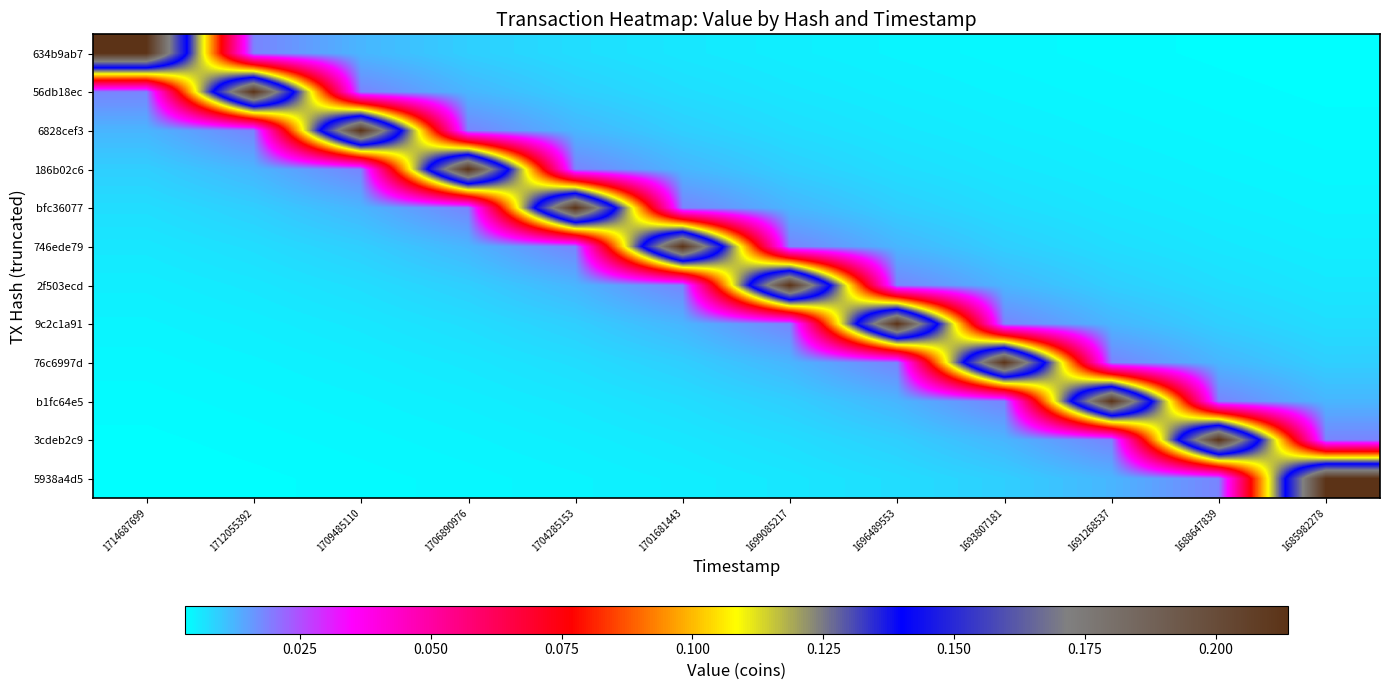

Reading left to right, transcribe all the data shown in this chart.

634b9ab7: 1714687699=0.2	1712055392=0.0	1709485110=0.0	1706890976=0.0	1704285153=0.0	1701681443=0.0	1699085217=0.0	1696489553=0.0	1693807181=0.0	1691268537=0.0	1688647839=0.0	1685982278=0.0
56db18ec: 1714687699=0.0	1712055392=0.2	1709485110=0.0	1706890976=0.0	1704285153=0.0	1701681443=0.0	1699085217=0.0	1696489553=0.0	1693807181=0.0	1691268537=0.0	1688647839=0.0	1685982278=0.0
6828cef3: 1714687699=0.0	1712055392=0.0	1709485110=0.2	1706890976=0.0	1704285153=0.0	1701681443=0.0	1699085217=0.0	1696489553=0.0	1693807181=0.0	1691268537=0.0	1688647839=0.0	1685982278=0.0
186b02c6: 1714687699=0.0	1712055392=0.0	1709485110=0.0	1706890976=0.2	1704285153=0.0	1701681443=0.0	1699085217=0.0	1696489553=0.0	1693807181=0.0	1691268537=0.0	1688647839=0.0	1685982278=0.0
bfc36077: 1714687699=0.0	1712055392=0.0	1709485110=0.0	1706890976=0.0	1704285153=0.2	1701681443=0.0	1699085217=0.0	1696489553=0.0	1693807181=0.0	1691268537=0.0	1688647839=0.0	1685982278=0.0
746ede79: 1714687699=0.0	1712055392=0.0	1709485110=0.0	1706890976=0.0	1704285153=0.0	1701681443=0.2	1699085217=0.0	1696489553=0.0	1693807181=0.0	1691268537=0.0	1688647839=0.0	1685982278=0.0
2f503ecd: 1714687699=0.0	1712055392=0.0	1709485110=0.0	1706890976=0.0	1704285153=0.0	1701681443=0.0	1699085217=0.2	1696489553=0.0	1693807181=0.0	1691268537=0.0	1688647839=0.0	1685982278=0.0
9c2c1a91: 1714687699=0.0	1712055392=0.0	1709485110=0.0	1706890976=0.0	1704285153=0.0	1701681443=0.0	1699085217=0.0	1696489553=0.2	1693807181=0.0	1691268537=0.0	1688647839=0.0	1685982278=0.0
76c6997d: 1714687699=0.0	1712055392=0.0	1709485110=0.0	1706890976=0.0	1704285153=0.0	1701681443=0.0	1699085217=0.0	1696489553=0.0	1693807181=0.2	1691268537=0.0	1688647839=0.0	1685982278=0.0
b1fc64e5: 1714687699=0.0	1712055392=0.0	1709485110=0.0	1706890976=0.0	1704285153=0.0	1701681443=0.0	1699085217=0.0	1696489553=0.0	1693807181=0.0	1691268537=0.2	1688647839=0.0	1685982278=0.0
3cdeb2c9: 1714687699=0.0	1712055392=0.0	1709485110=0.0	1706890976=0.0	1704285153=0.0	1701681443=0.0	1699085217=0.0	1696489553=0.0	1693807181=0.0	1691268537=0.0	1688647839=0.2	1685982278=0.0
5938a4d5: 1714687699=0.0	1712055392=0.0	1709485110=0.0	1706890976=0.0	1704285153=0.0	1701681443=0.0	1699085217=0.0	1696489553=0.0	1693807181=0.0	1691268537=0.0	1688647839=0.0	1685982278=0.2